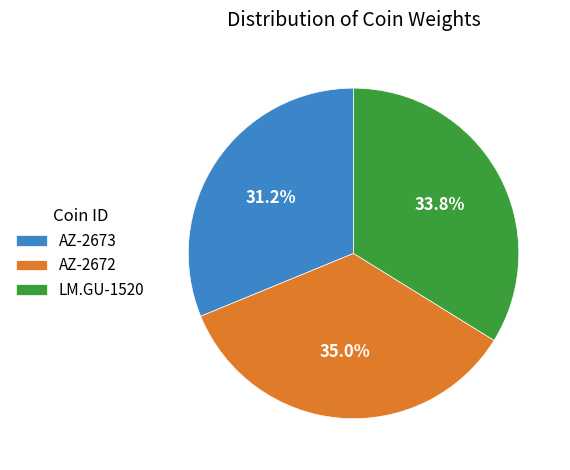

To the nearest percent, what is the difference between the LM.GU-1520 and AZ-2672 slice percentages?

1%